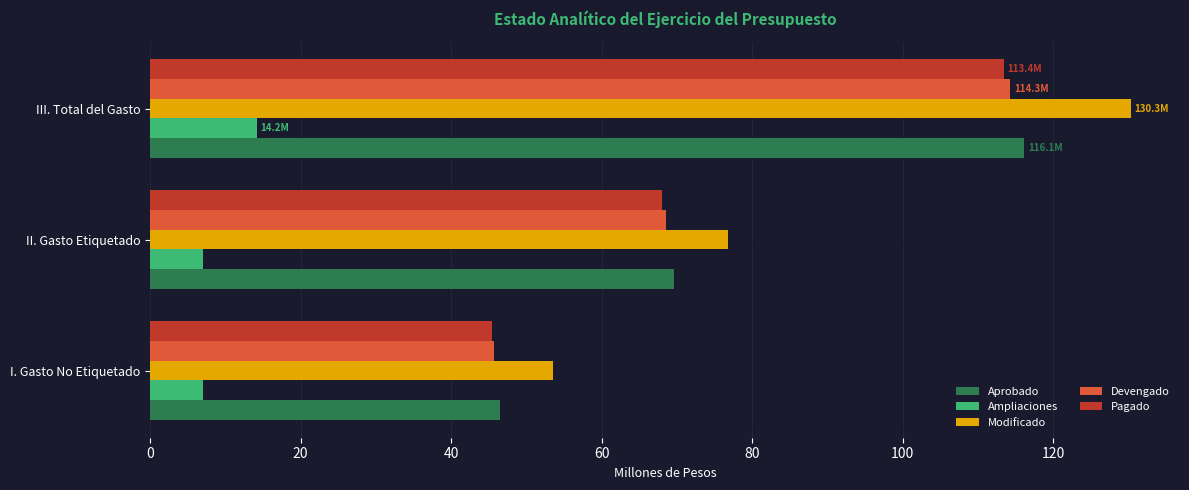

Rank the categories by Pagado value from highest to lowest.

III. Total del Gasto, II. Gasto Etiquetado, I. Gasto No Etiquetado